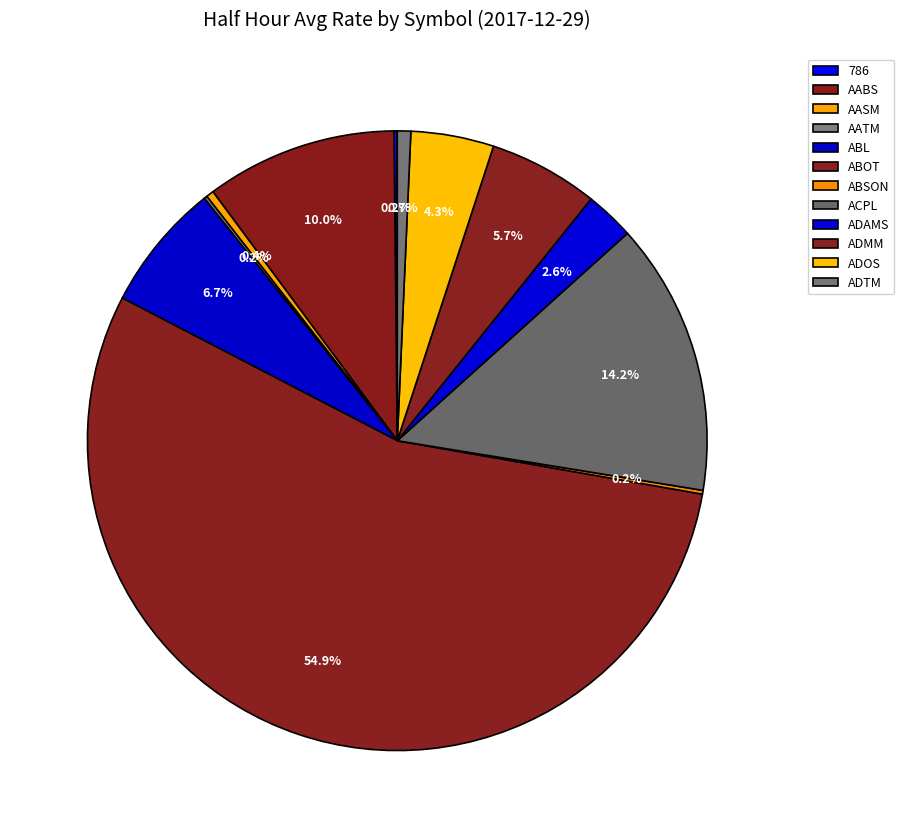

Which has a higher value, ADTM or AATM?

ADTM